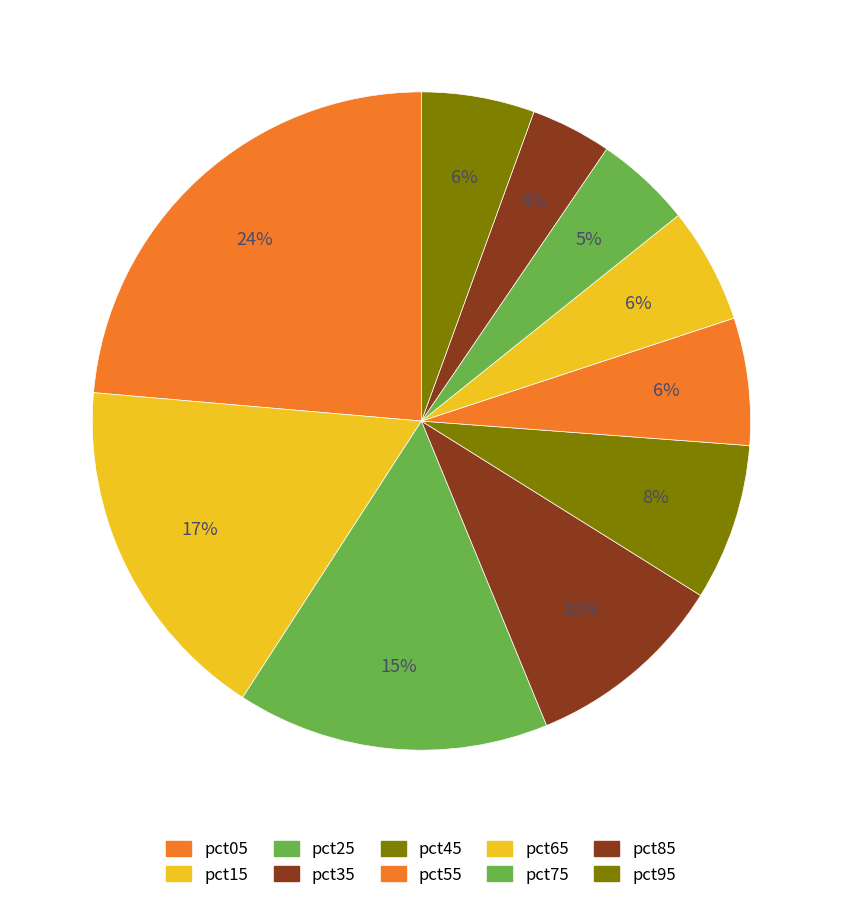

Is it true that pct45 is 1% of the pie?

False